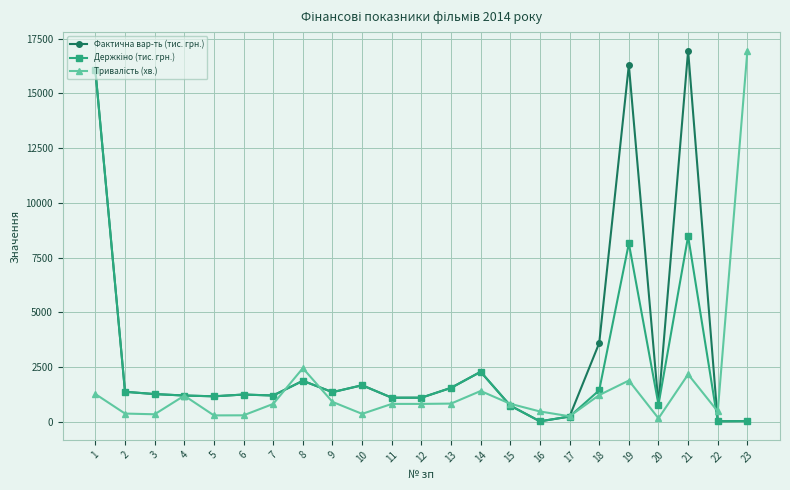

Which series has the largest total across all categories?

Фактична вар-ть (тис. грн.)